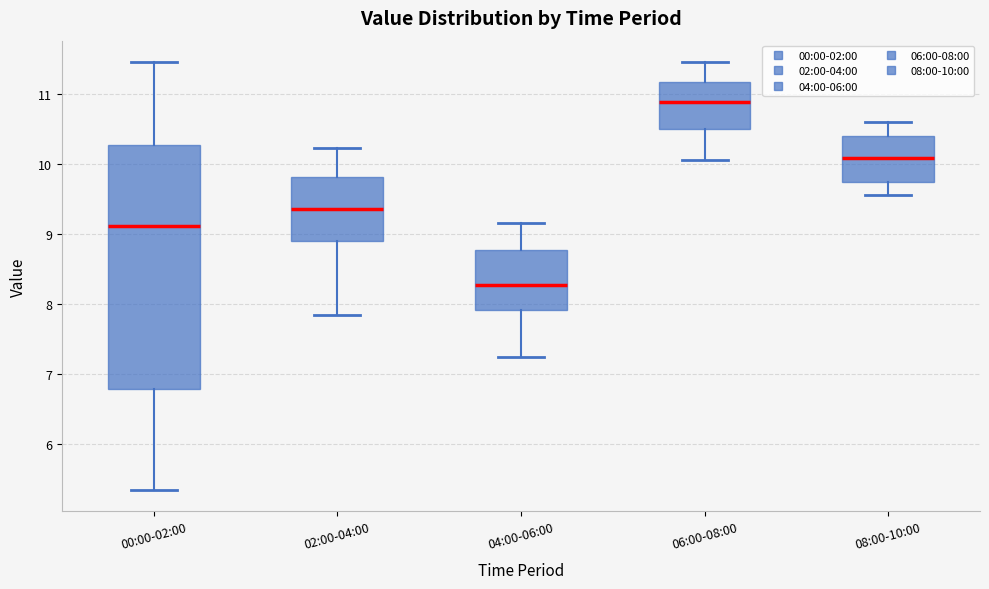

Which box is the tallest, from its lower edge to its upper edge?

00:00-02:00